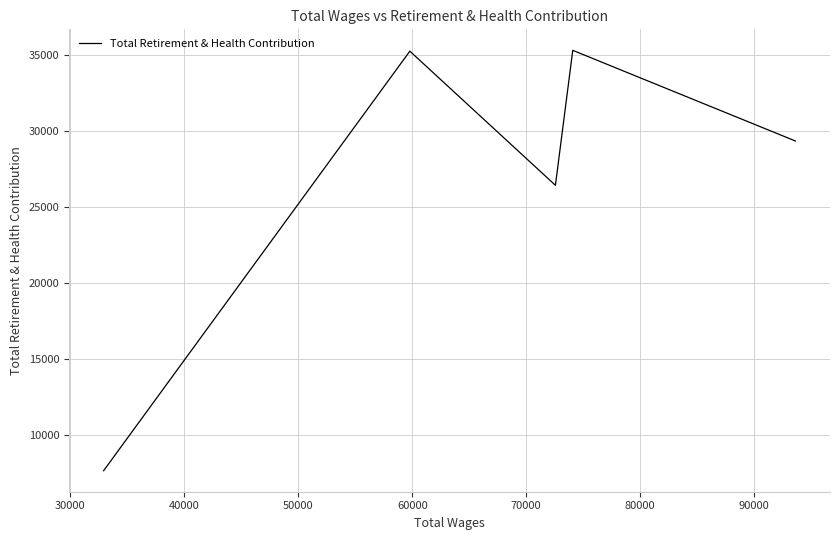

What is the greatest value displayed?

35333